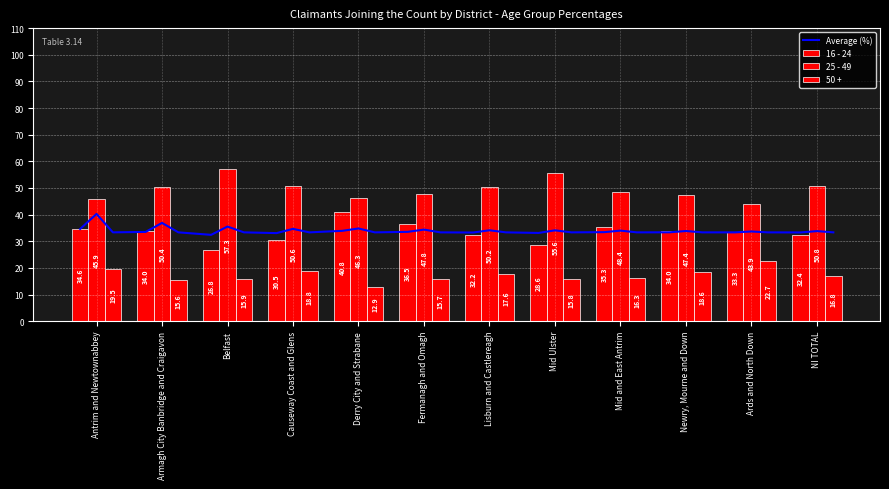

How many bars are there in each group?

3